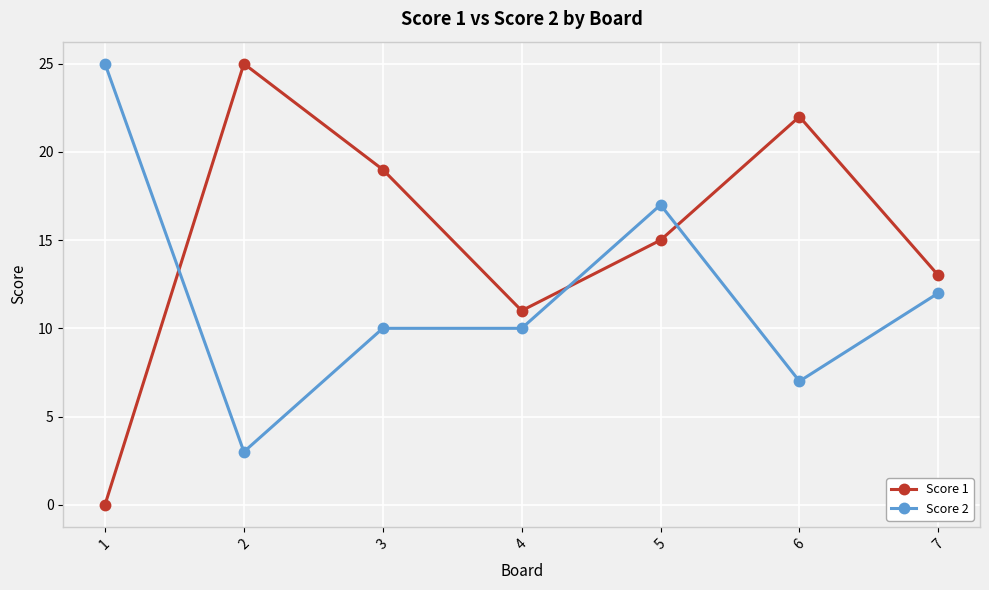

Reading right to left, what are all the values shown in this chart?

Score 1: 7=13	6=22	5=15	4=11	3=19	2=25	1=0
Score 2: 7=12	6=7	5=17	4=10	3=10	2=3	1=25